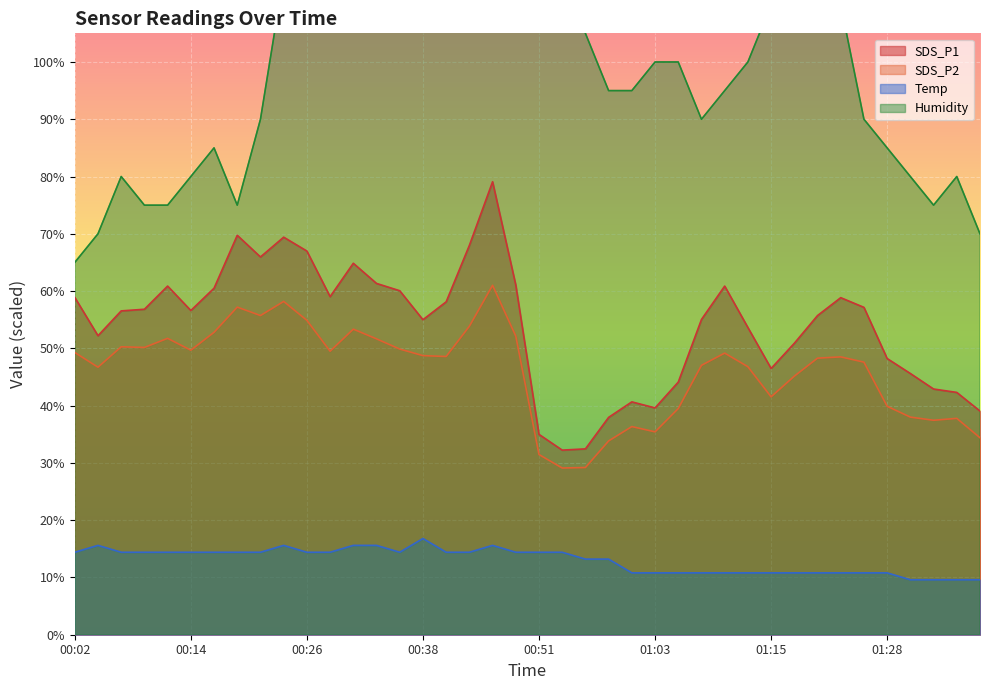

At which label is Temp closest to 13?

00:55